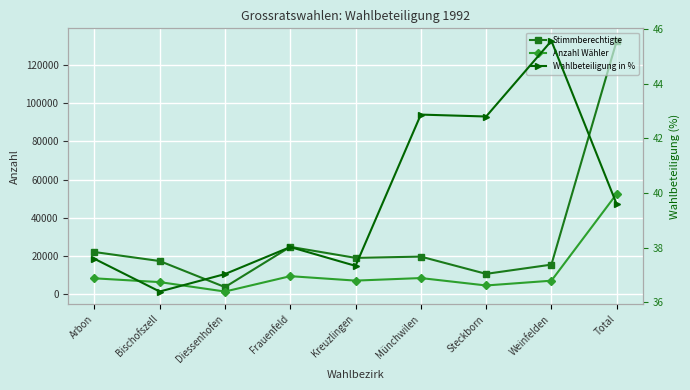

Rank the categories by Anzahl Wähler value from lowest to highest.

Diessenhofen, Steckborn, Bischofszell, Weinfelden, Kreuzlingen, Arbon, Münchwilen, Frauenfeld, Total